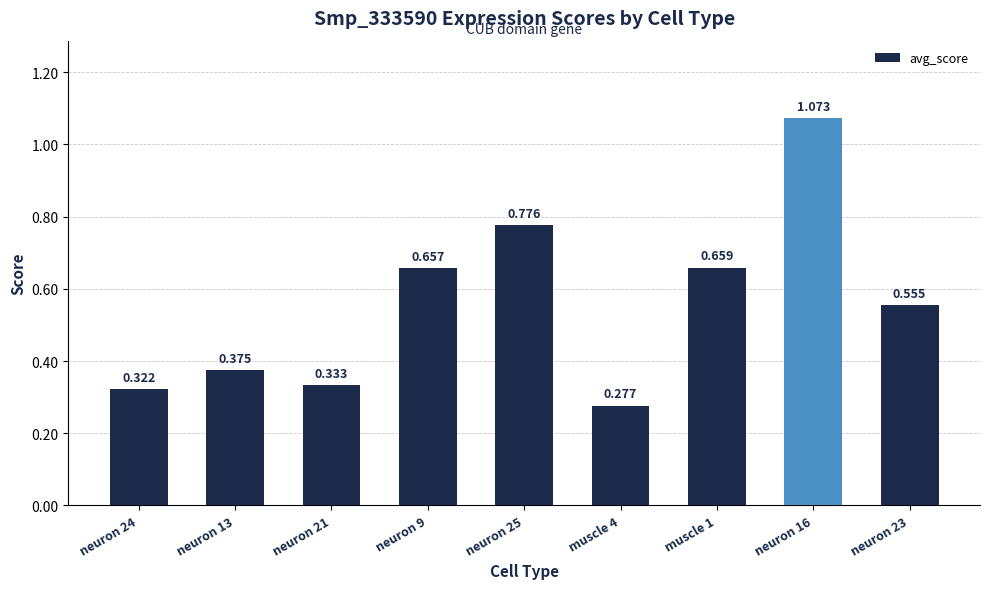

List the labels in order of value, largest first.

neuron 16, neuron 25, muscle 1, neuron 9, neuron 23, neuron 13, neuron 21, neuron 24, muscle 4